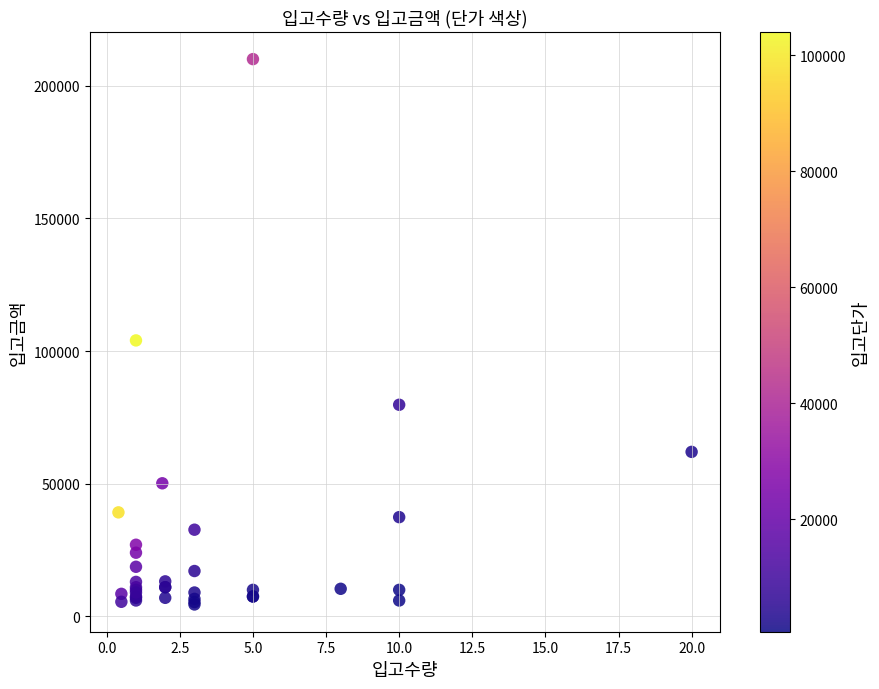

What Y value in the scatter plot is closest to 107250?

104000